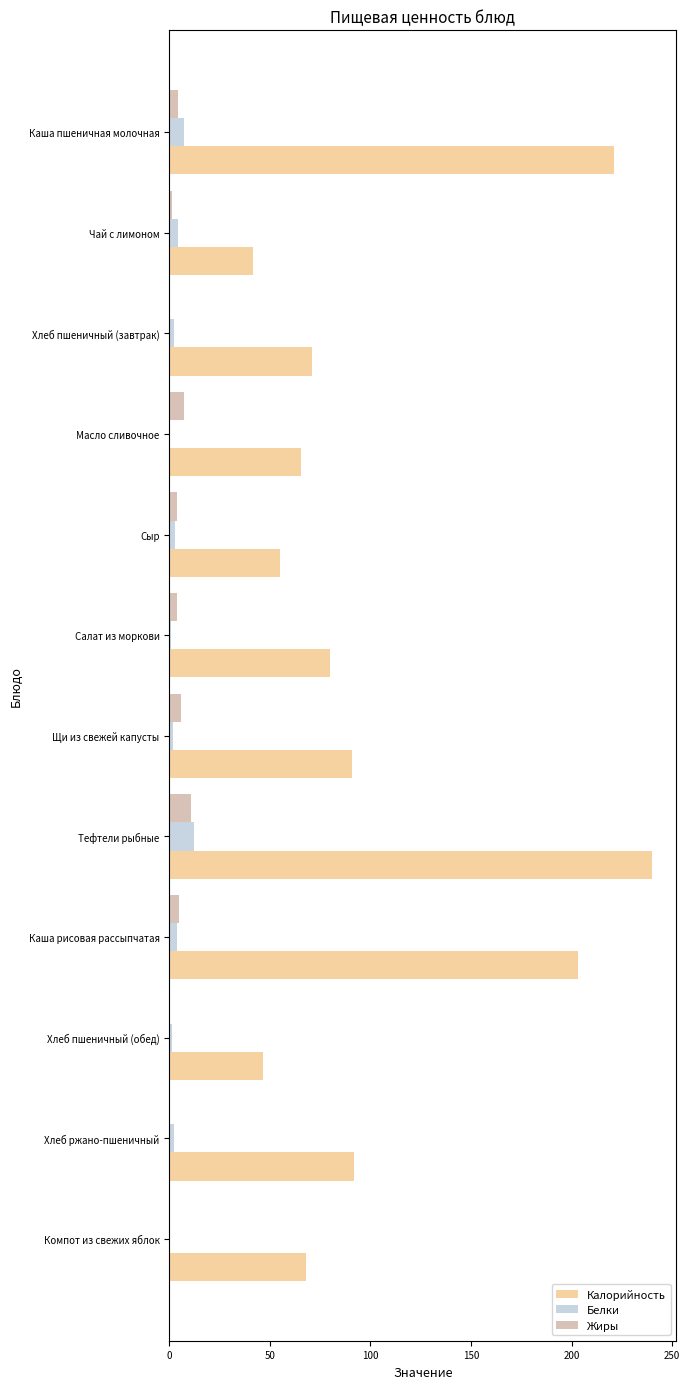

The Калорийность series shows 46.8 at Хлеб пшеничный (обед). True or false?

True